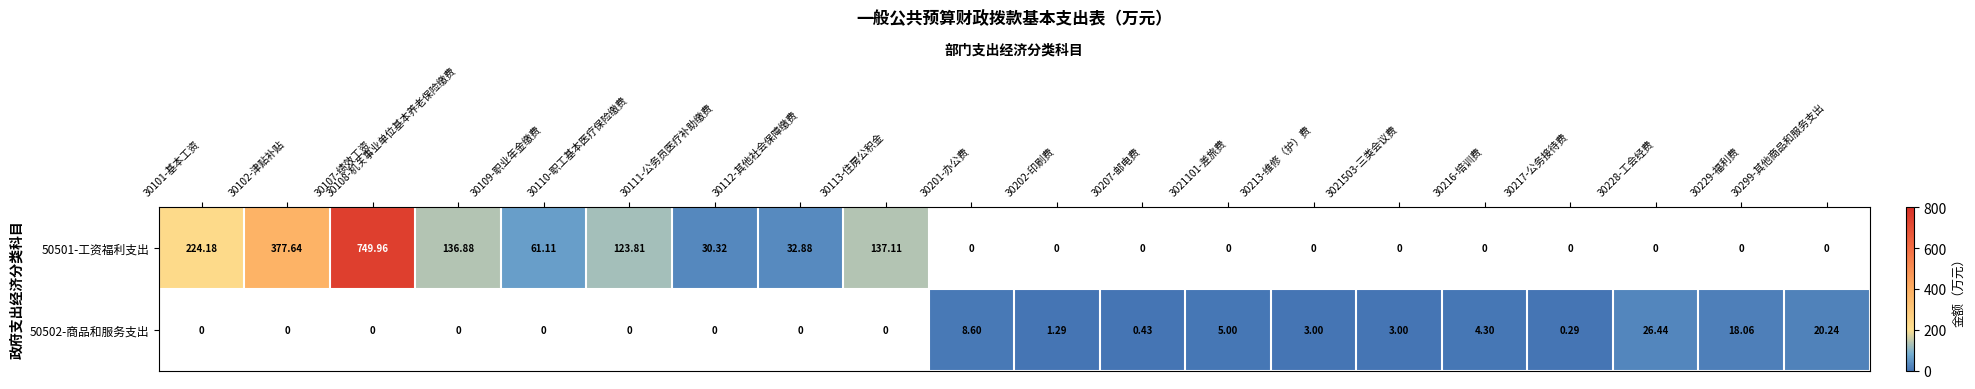

Is it true that 50502-商品和服务支出 equals 4.1 at 30201-办公费?

False